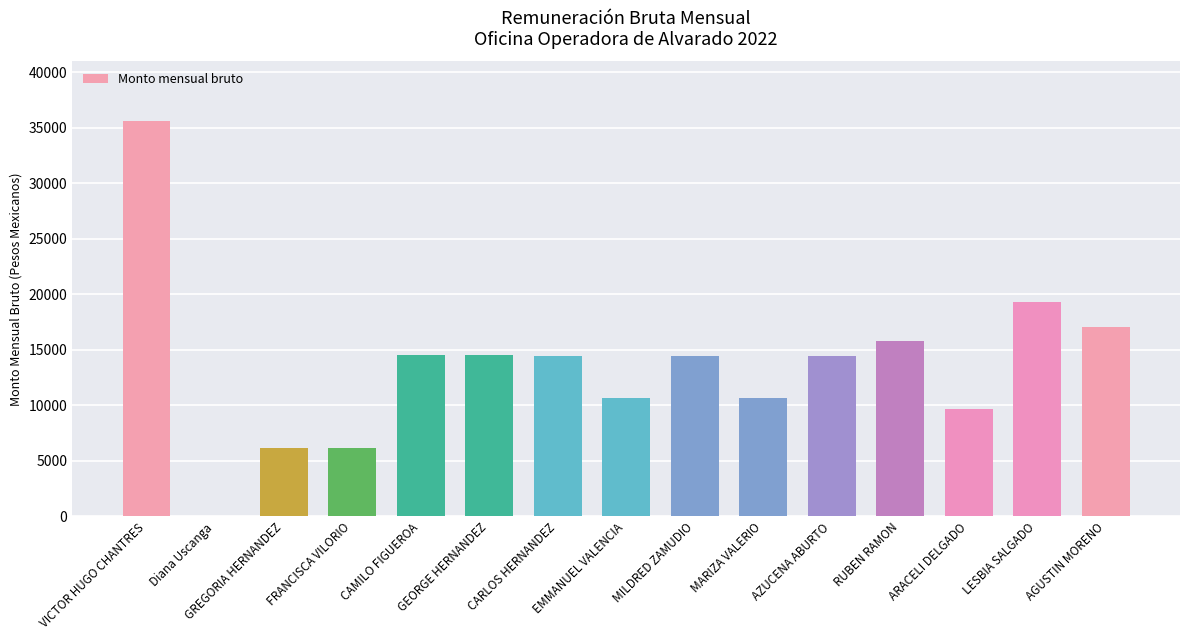

Count the number of data series in this chart.

1